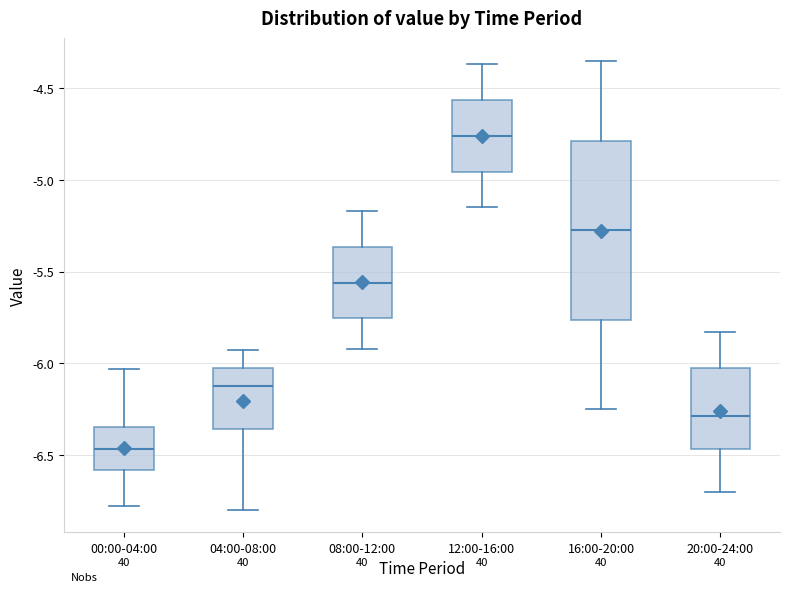

Reading left to right, transcribe this box plot: for each box, give where its median line is, the range the box spans, and where its two whiskers end, as read against the y-axis. The values are not printed on the chart, so give them approximately, as read against the axis.

00:00-04:00: median -6.45, box -6.60 to -6.35, whiskers -6.80 to -6.05
04:00-08:00: median -6.10, box -6.35 to -6.05, whiskers -6.80 to -5.95
08:00-12:00: median -5.55, box -5.75 to -5.35, whiskers -5.90 to -5.15
12:00-16:00: median -4.75, box -4.95 to -4.55, whiskers -5.15 to -4.35
16:00-20:00: median -5.25, box -5.75 to -4.80, whiskers -6.25 to -4.35
20:00-24:00: median -6.30, box -6.45 to -6.00, whiskers -6.70 to -5.85